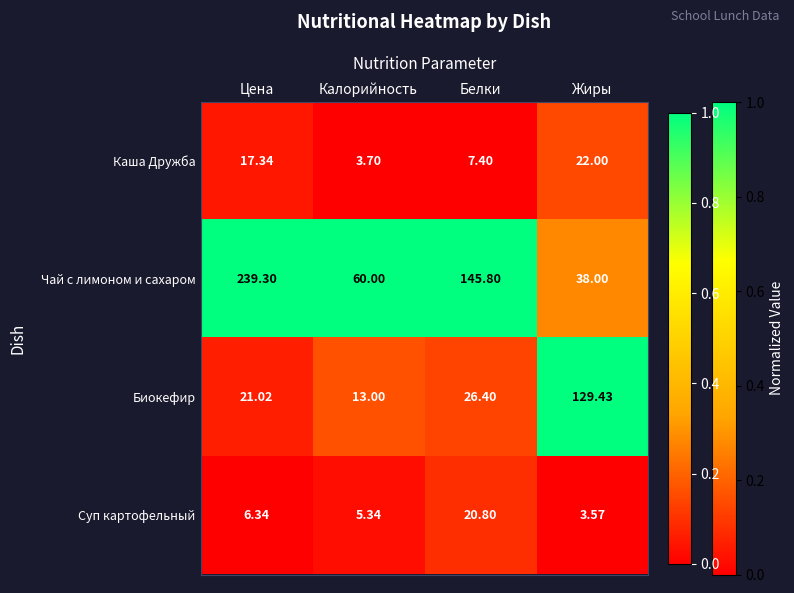

Is the value of Каша Дружба at Цена greater than the value of Суп картофельный at Цена?

Yes